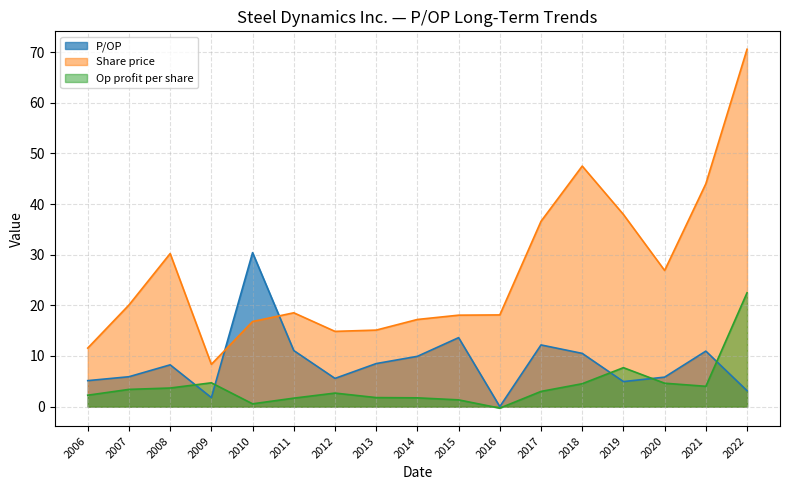

At which label does Share price reach its minimum?

2009